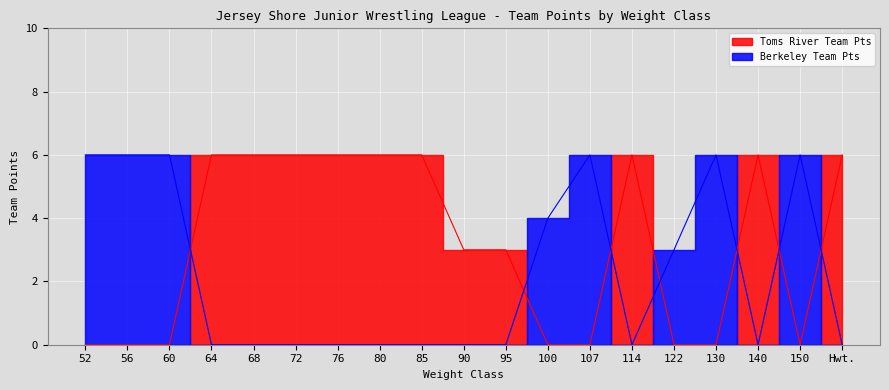

Is it true that Berkeley Team Pts equals -3 at 140?

False